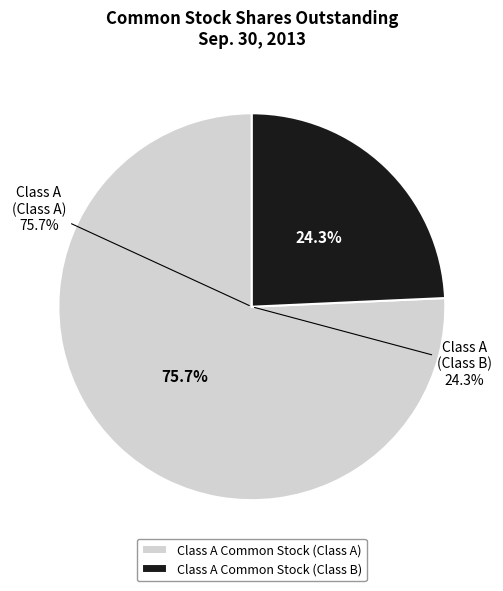

The Class A Common Stock (Class B) slice represents 24% of the pie. True or false?

True